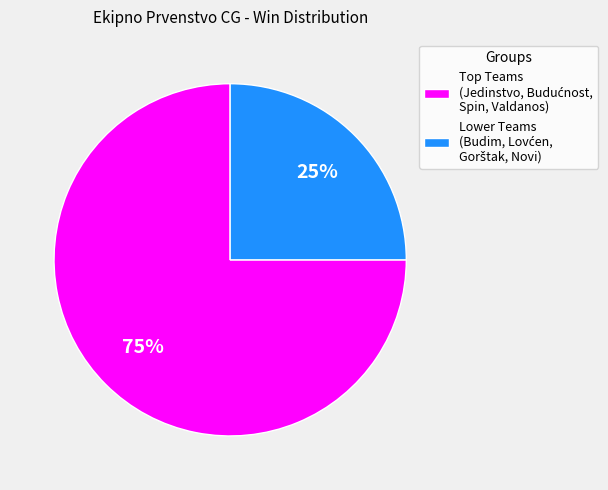

To the nearest percent, what is the average slice percentage?

50%